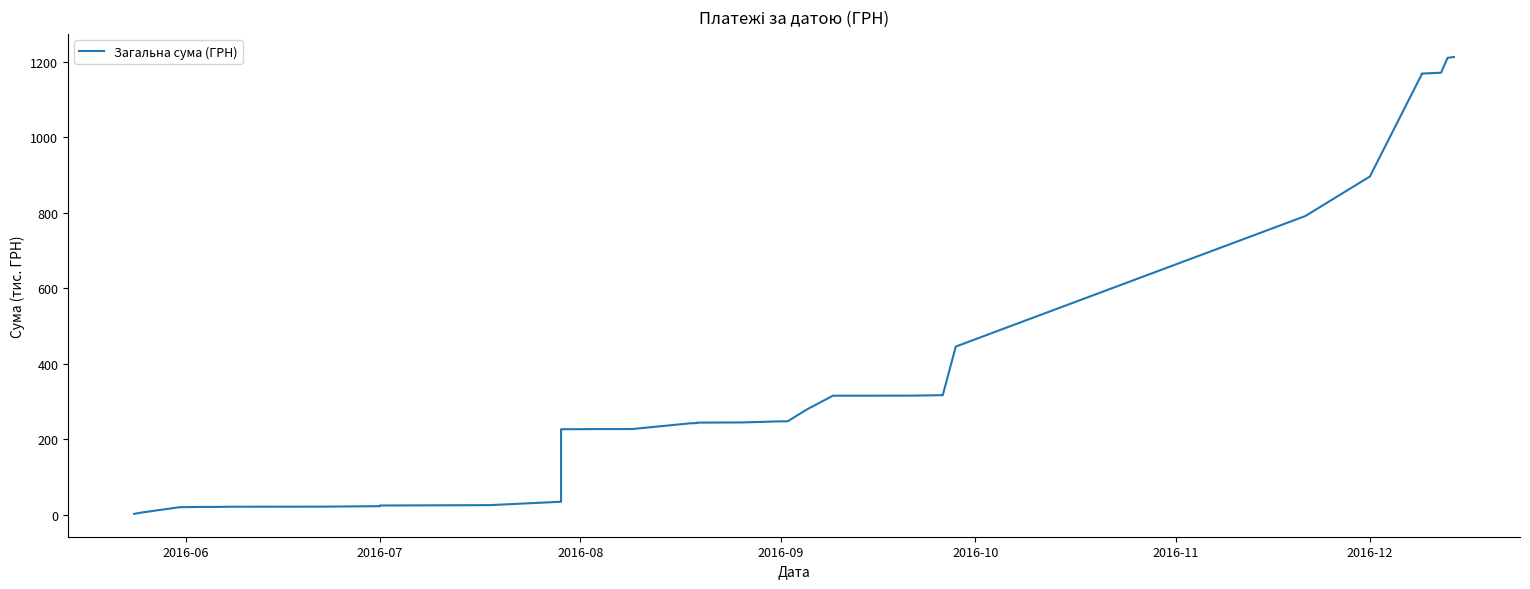

The chart shows a value of 463.1 at 35. True or false?

False